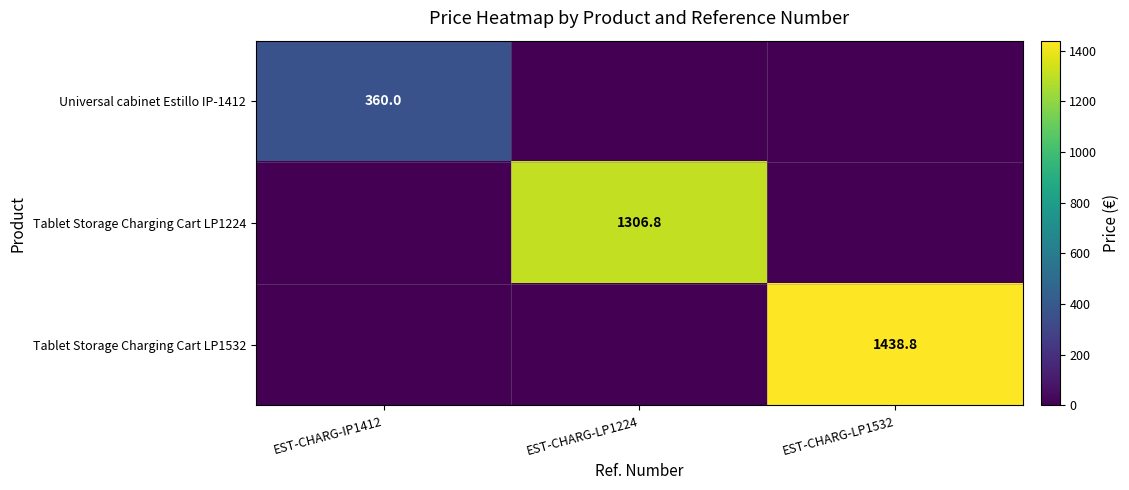

True or false: Universal cabinet Estillo IP-1412 has a value of 360.0 at EST-CHARG-IP1412.

True